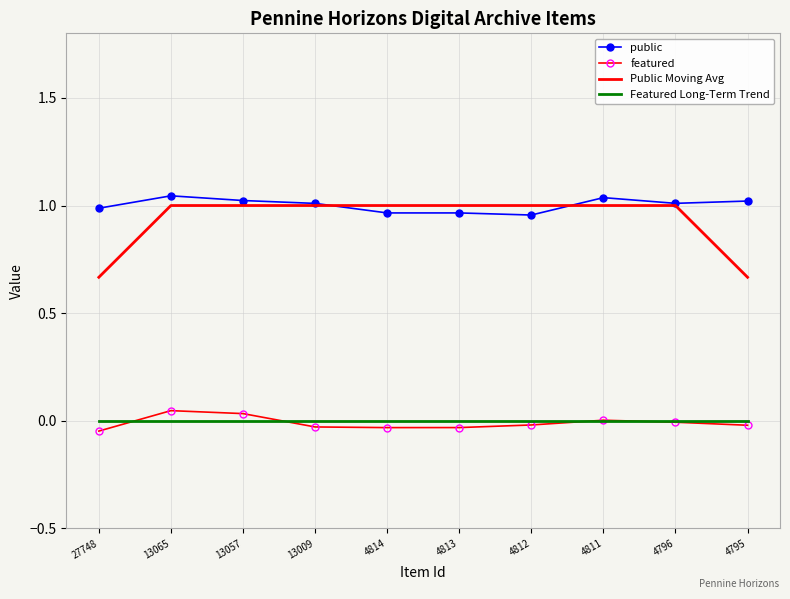

What is the total value across all series at 13057?

2.1